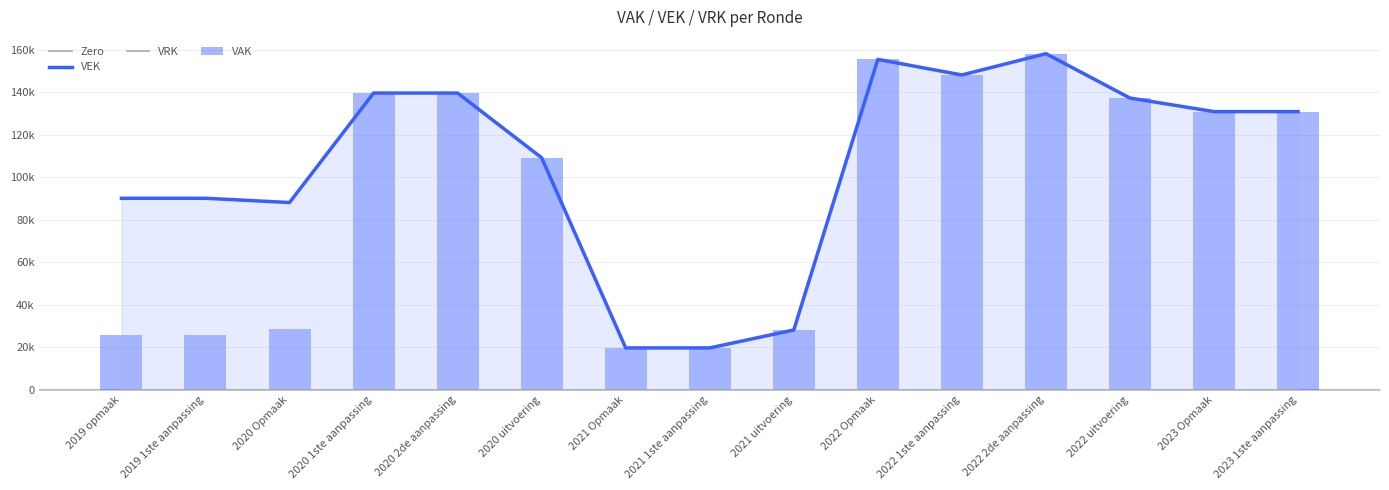

Is the value of VAK at 2020 1ste aanpassing greater than the value of VEK at 2020 1ste aanpassing?

No